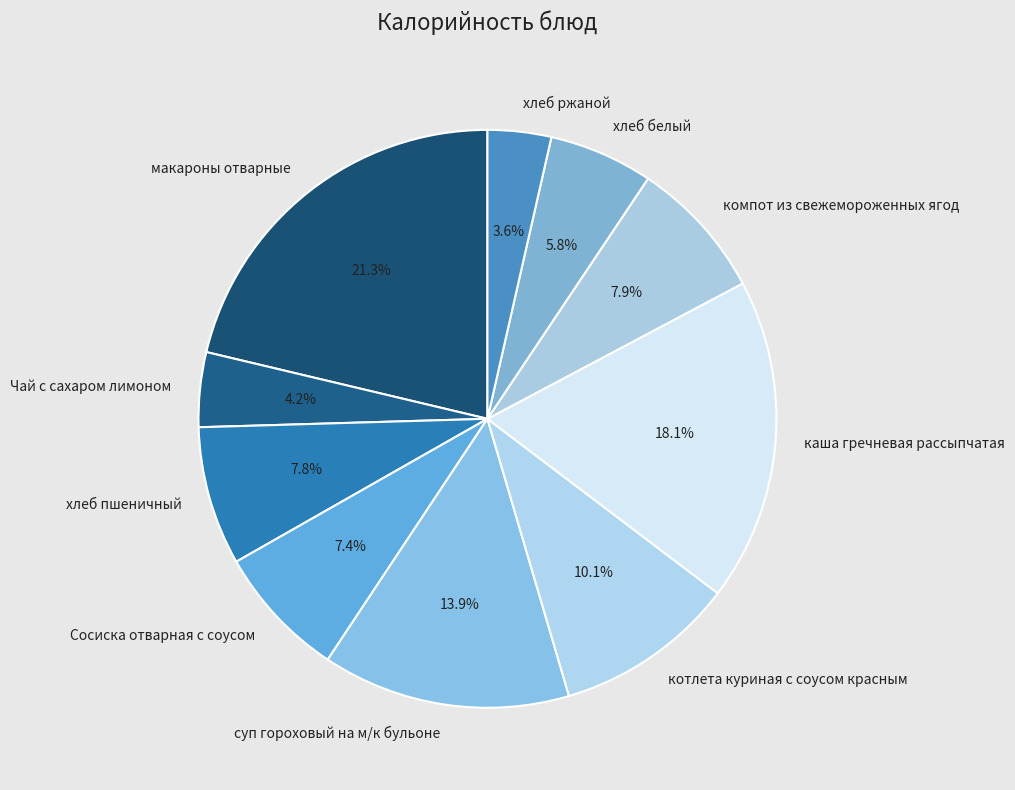

To the nearest percent, what percentage of the pie is хлеб пшеничный?

8%